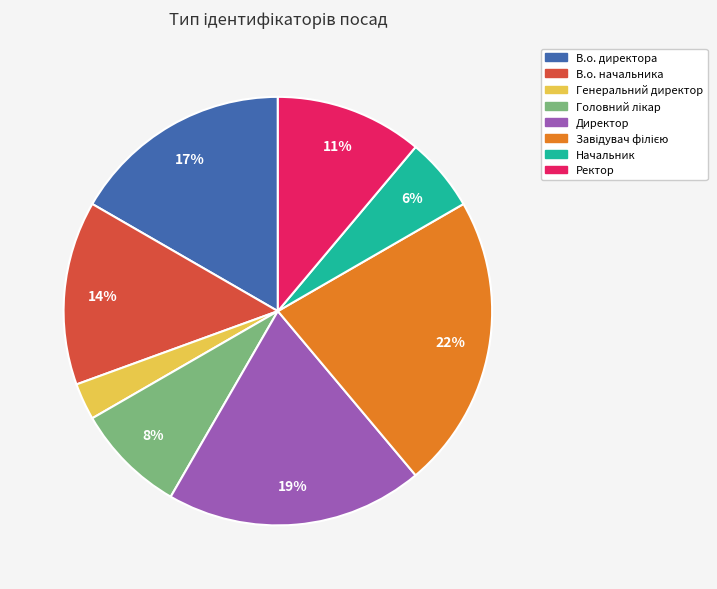

Is the sum of Директор and Ректор greater than half?

No